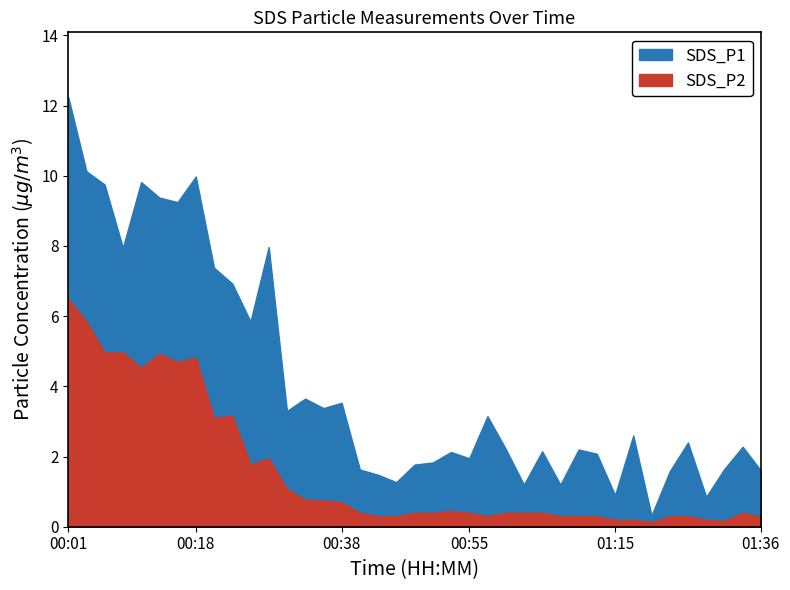

List the labels in order of SDS_P1 value, smallest first.

01:21, 01:28, 01:15, 01:02, 01:08, 00:45, 00:43, 01:23, 01:36, 00:40, 01:31, 00:48, 00:50, 00:55, 01:13, 00:52, 01:05, 01:10, 01:00, 01:33, 01:26, 01:18, 00:57, 00:30, 00:35, 00:38, 00:33, 00:25, 00:23, 00:21, 00:08, 00:28, 00:16, 00:13, 00:06, 00:11, 00:18, 00:03, 00:01